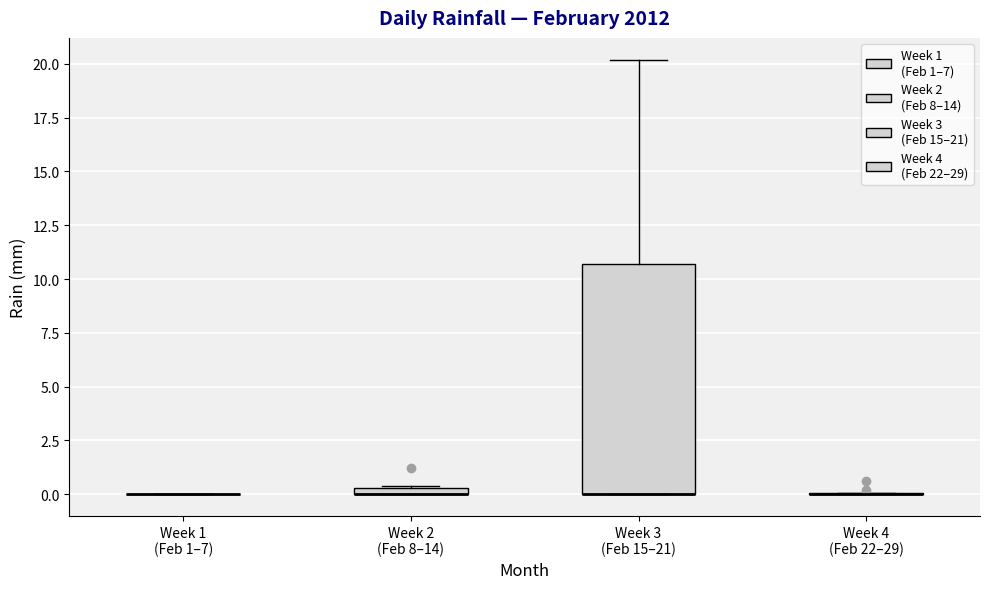

Where is the upper edge of the box for Week 3 (Feb 15–21) on the y-axis? The values are not printed on the chart, so give them approximately, as read against the axis.

10.5